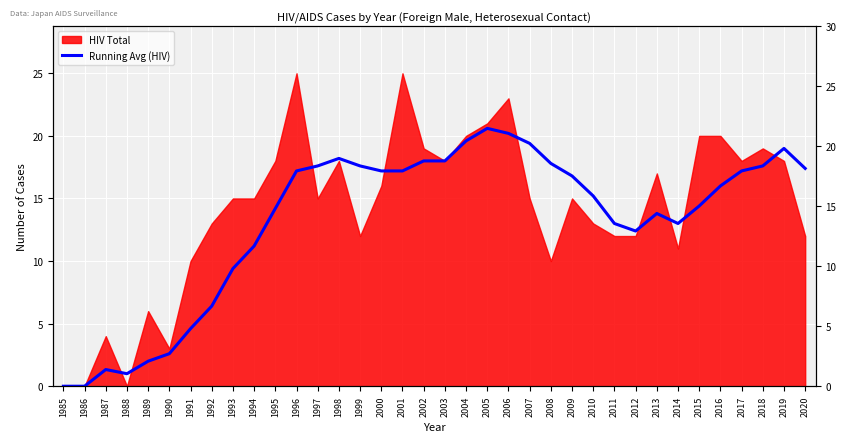

What is the difference between the values at 1993 and 1997?

8.2